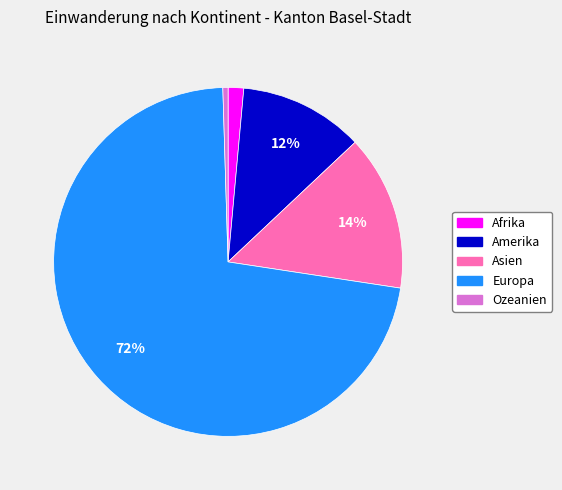

Does any single category account for the majority?

Yes